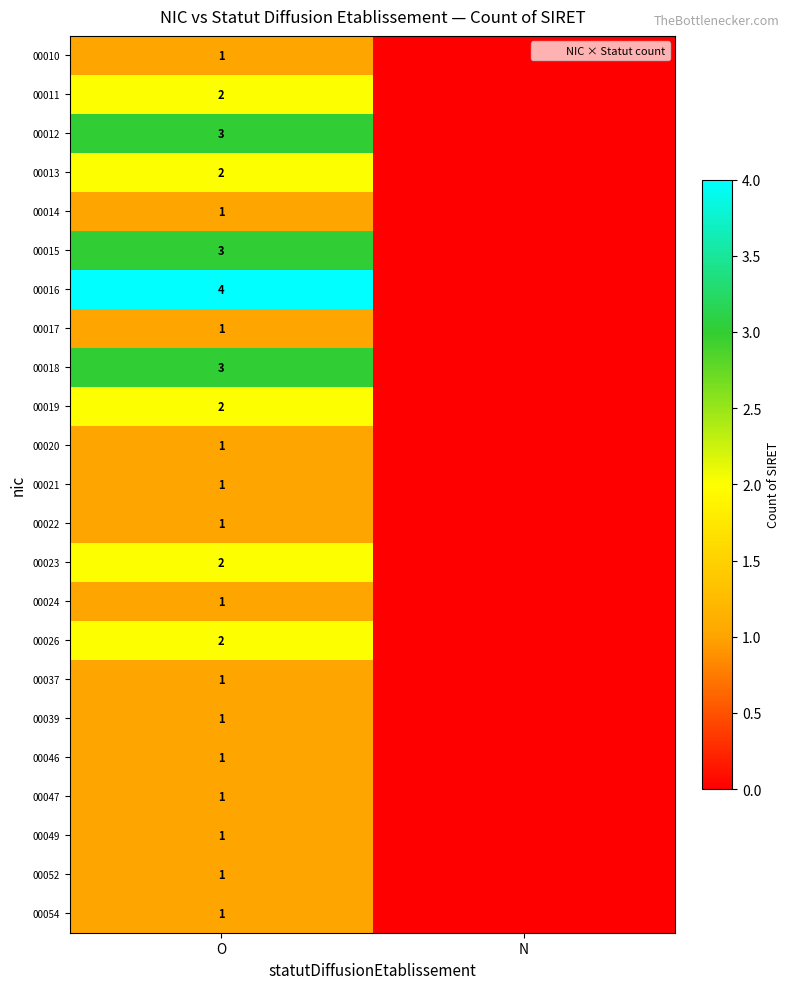

What is the spread (max minus min) of values at O?

3